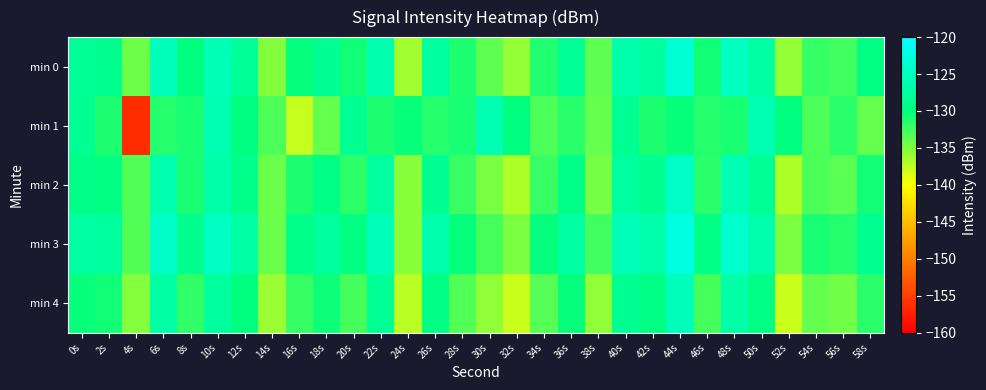

Which category has the lowest value across all series?

4s